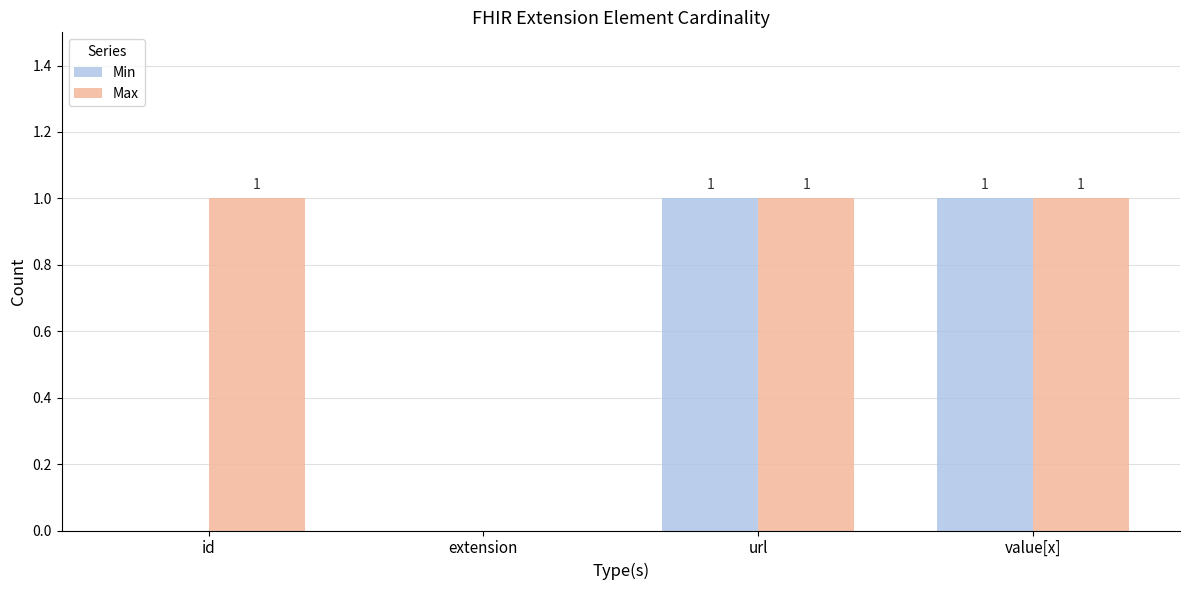

The value of Max at extension is 0. True or false?

True